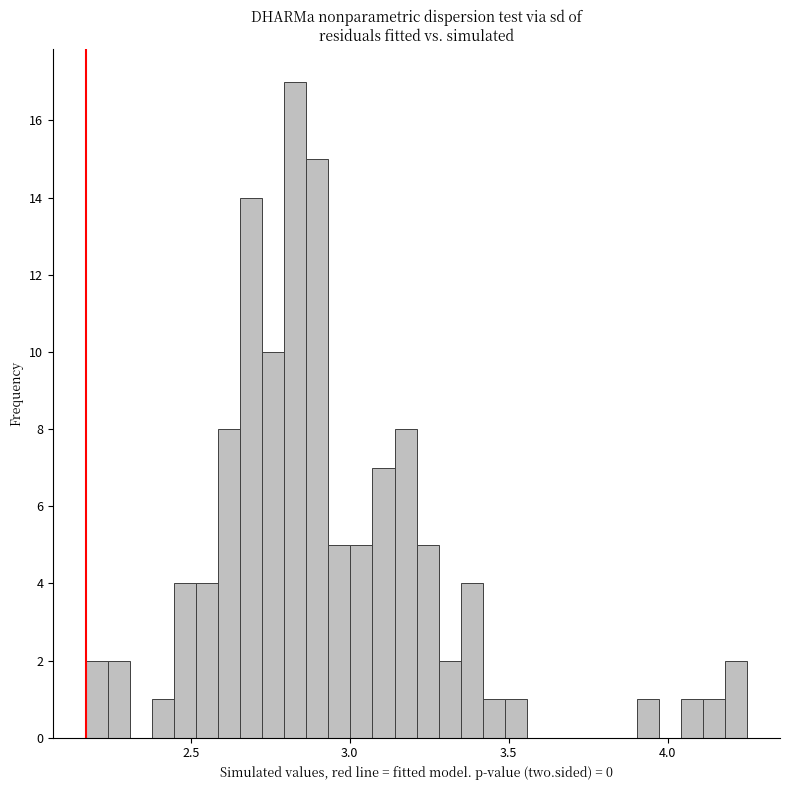

Read against the x-axis, roughly where is the centre of the tallest bar?

2.85